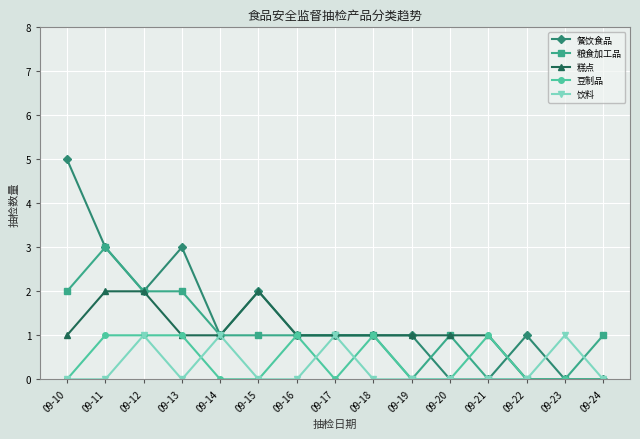

Is it true that 饮料 equals 0 at 09-11?

True